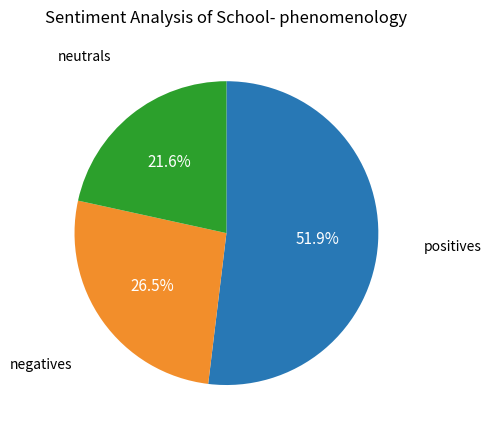

How many segments does this pie chart have?

3